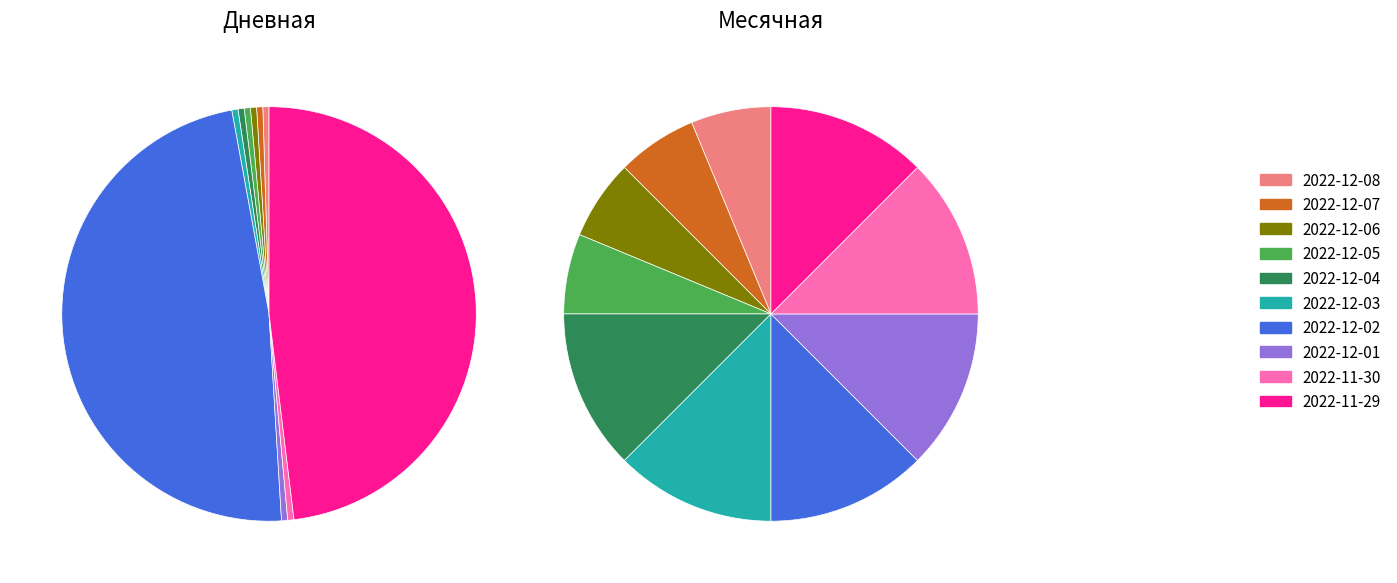

What is the largest slice in the pie chart?

2022-12-04